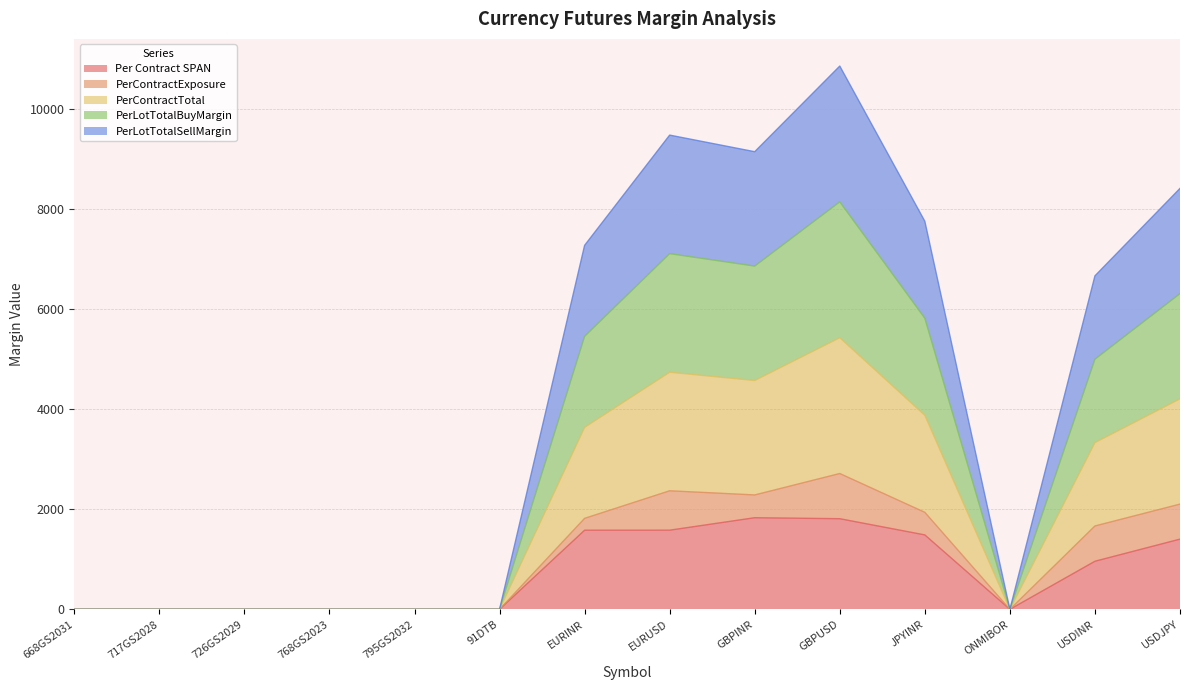

Where is the first local maximum for PerLotTotalBuyMargin?

EURUSD